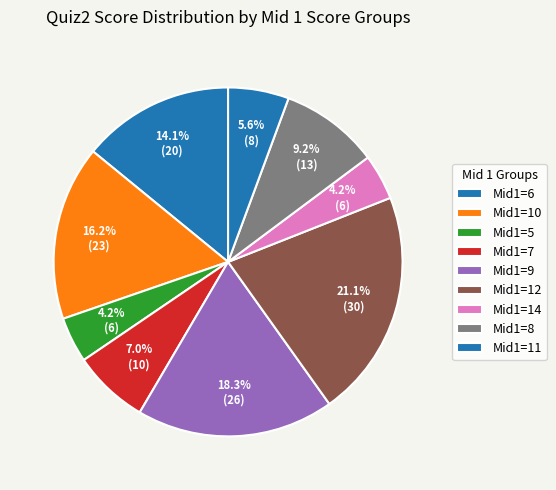

How many segments does this pie chart have?

9